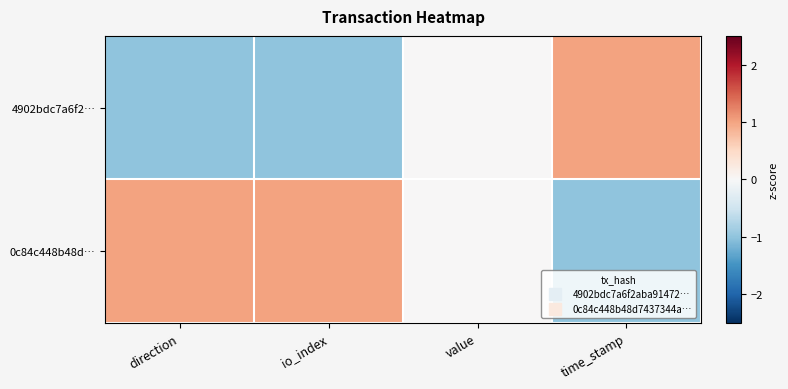

Which series has the largest range (max minus min)?

4902bdc7a6f2…